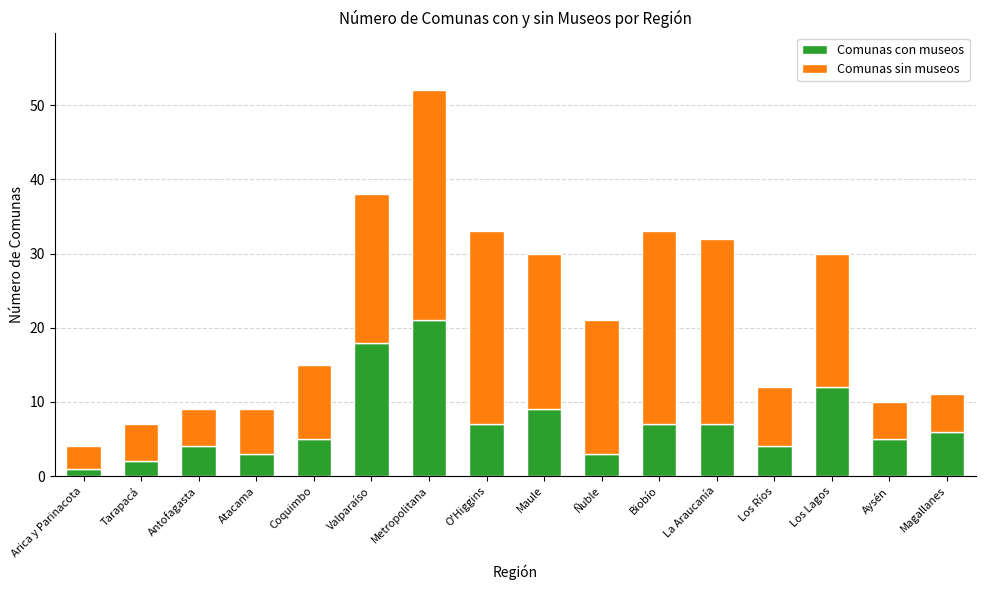

Is it true that Comunas con museos equals 11 at La Araucanía?

False